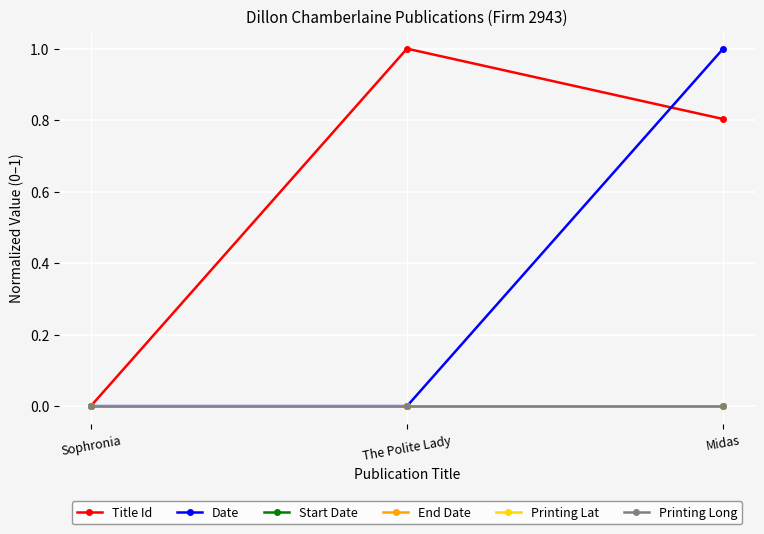

What is the maximum value shown in the chart?

1.0